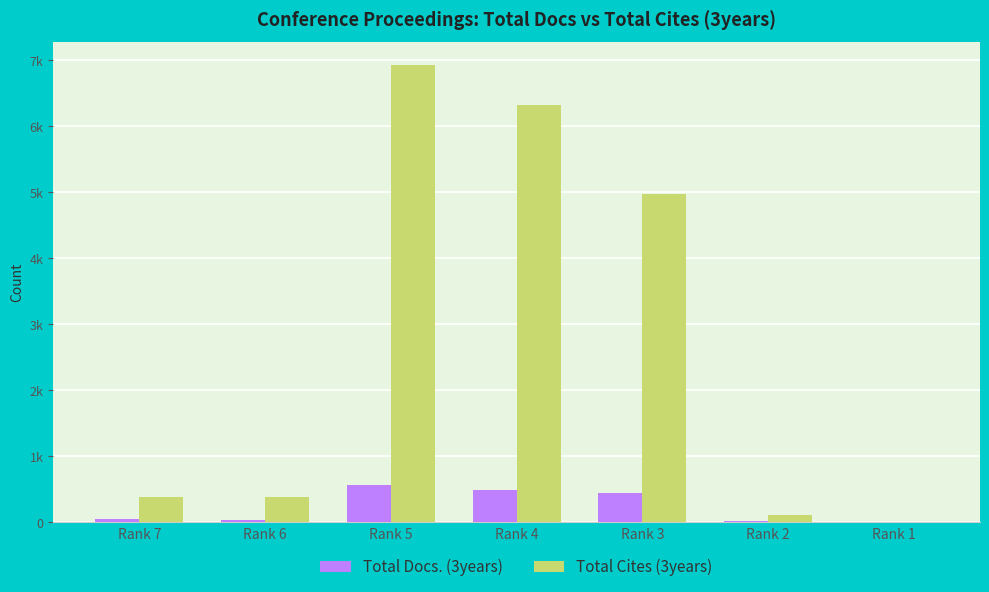

What are all the series names shown in the legend?

Total Docs. (3years), Total Cites (3years)